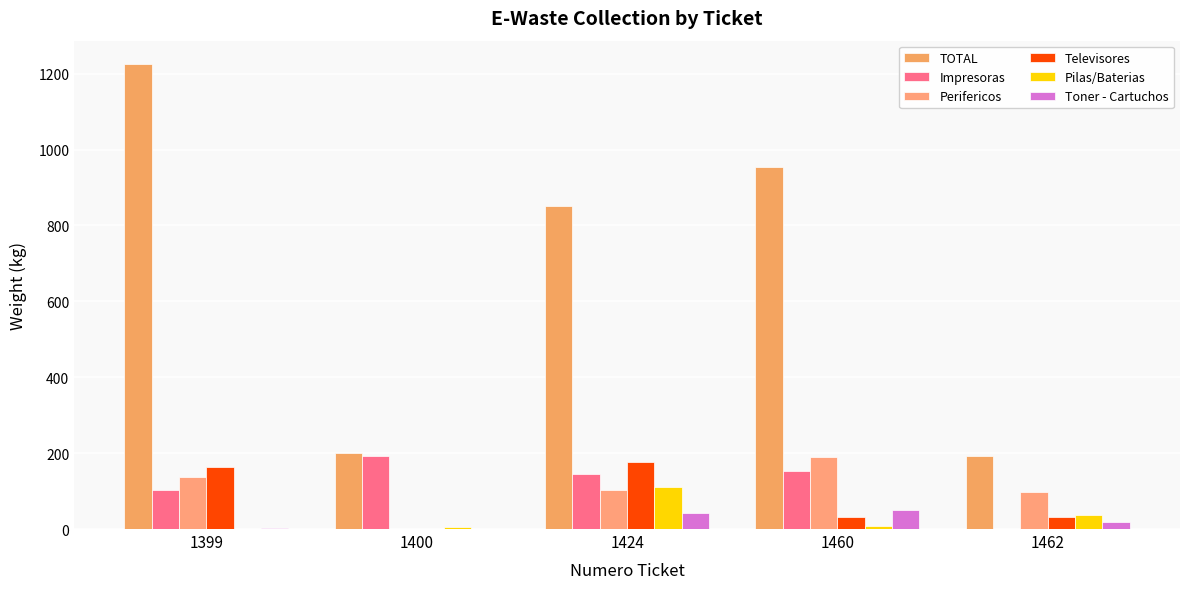

Reading left to right, extract all data points from this chart.

TOTAL: 1225.5	200.0	852.0	953.0	192.0
Impresoras: 102.0	193.5	146.0	153.0	0.0
Perifericos: 137.5	0.0	102.0	190.5	96.5
Televisores: 163.0	0.0	177.5	30.5	32.0
Pilas/Baterias: 0.0	6.5	111.5	9.0	37.5
Toner - Cartuchos: 3.0	0.0	43.0	50.5	19.5